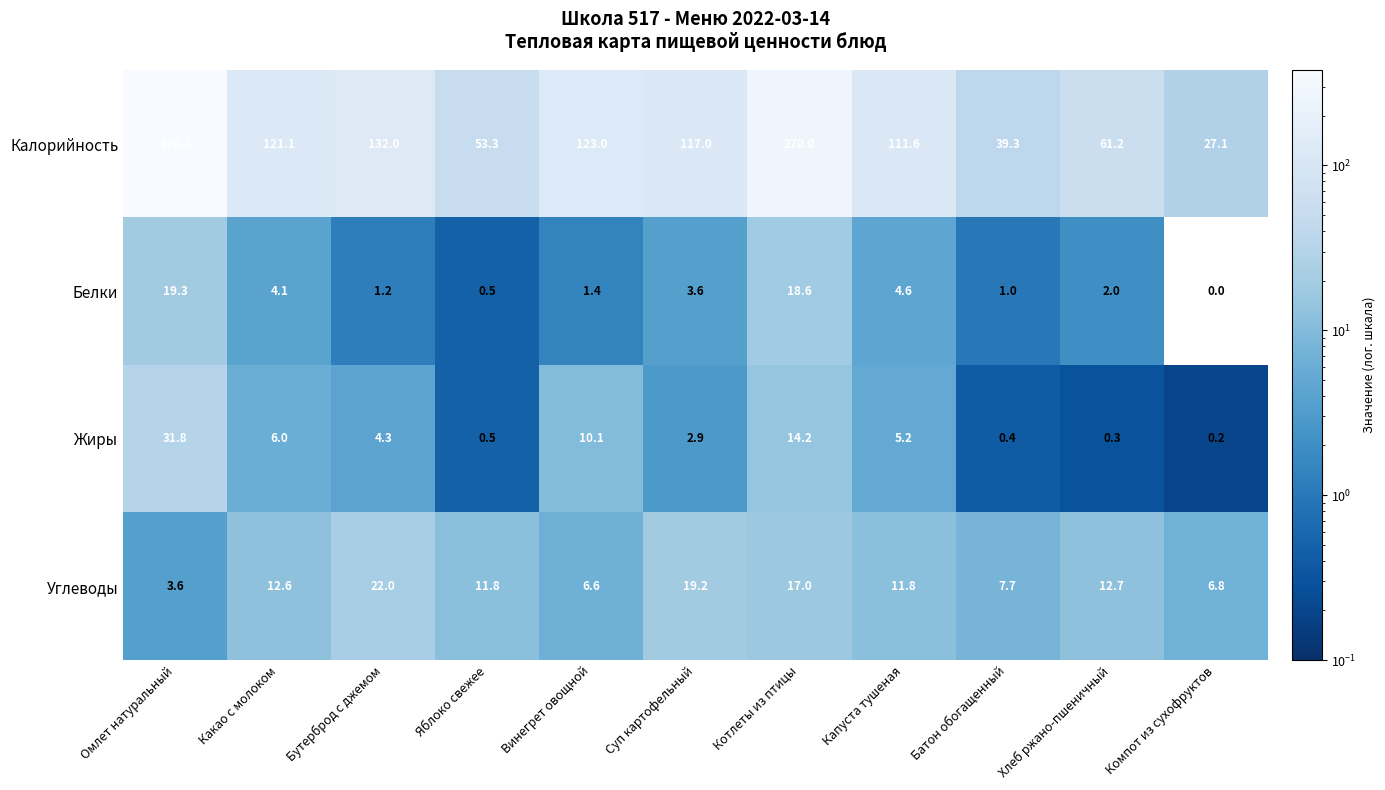

True or false: Белки has a value of 0.7 at Хлеб ржано-пшеничный.

False